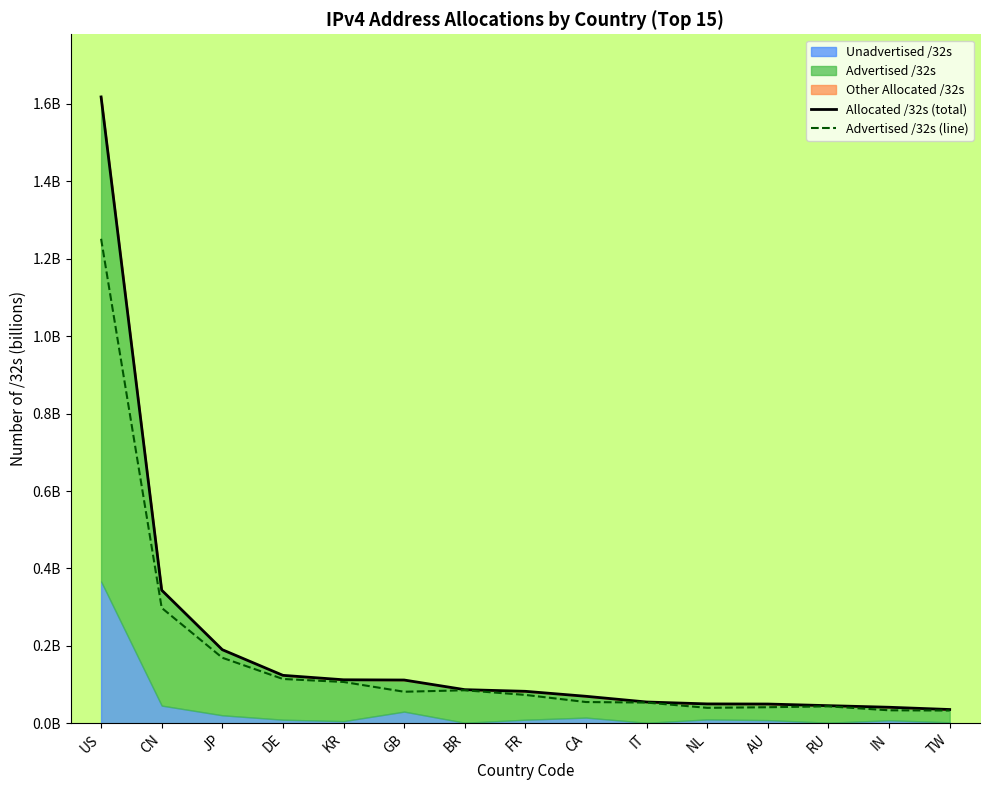

True or false: Advertised /32s has a value of 0.1 at BR.

True